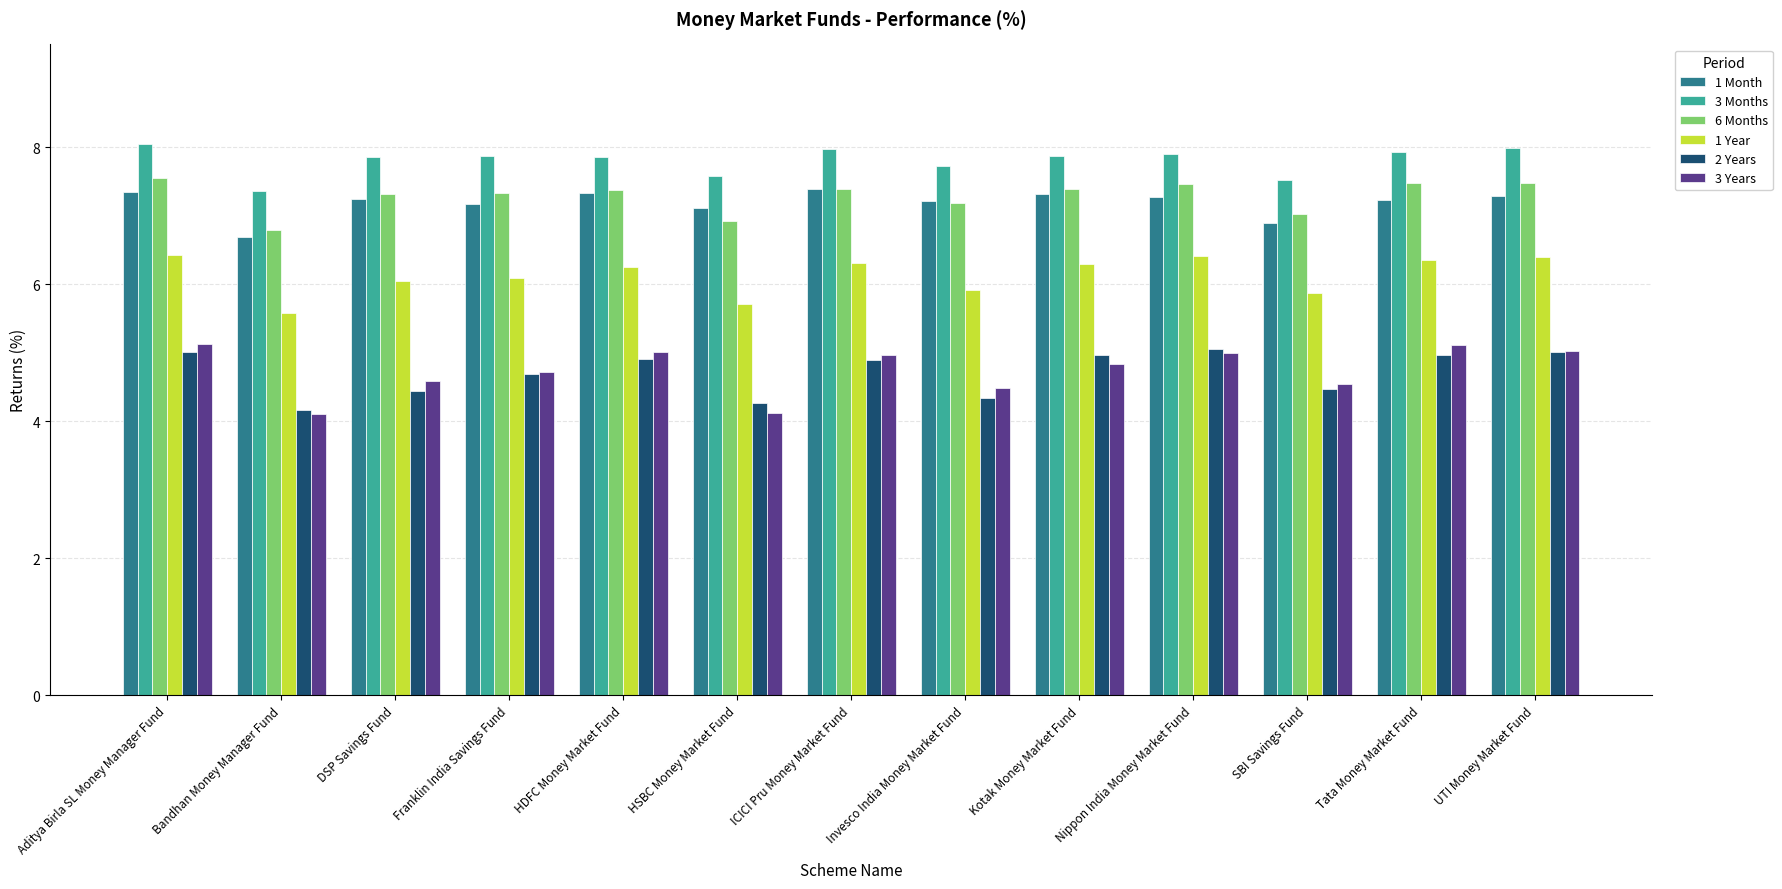

What is the difference between the maximum and second lowest values in the 3 Years series?

1.0